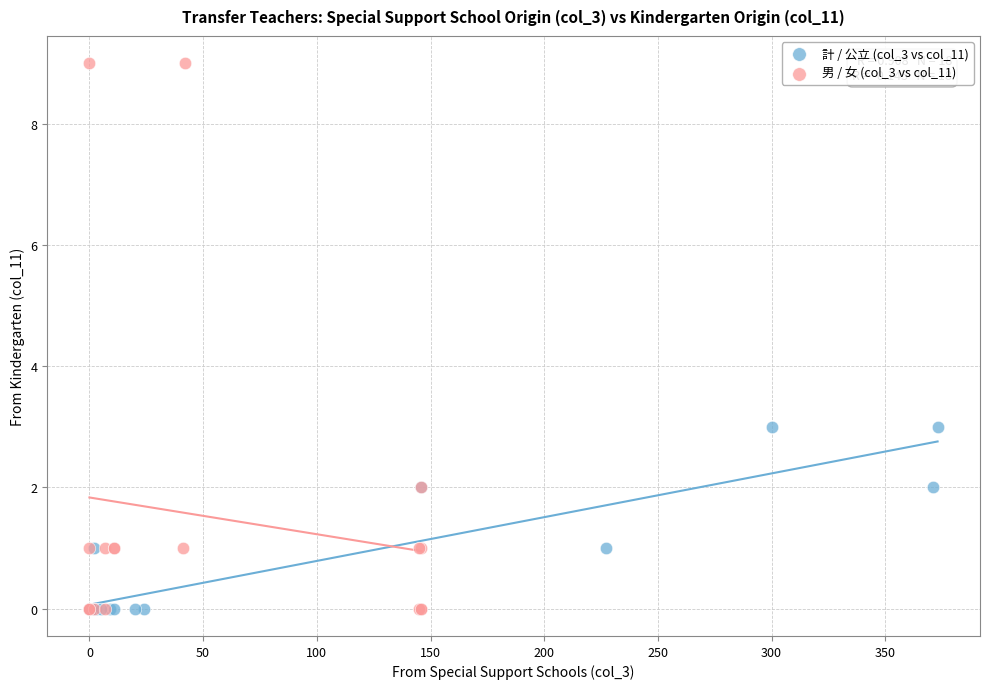

Which series contains the highest Y value?

男 / 女 (col_3 vs col_11)